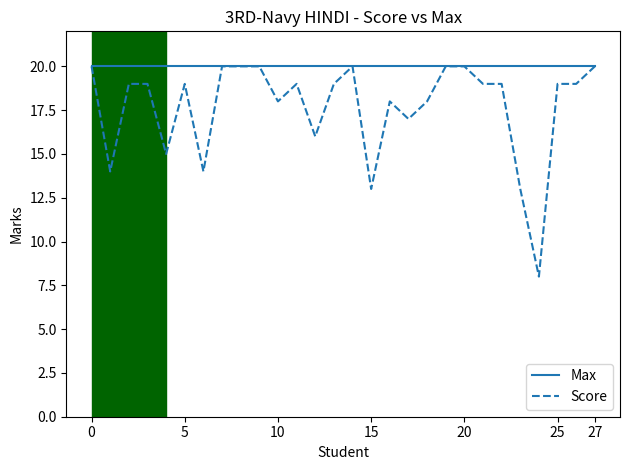

Is this an area chart (filled region under the line)?

No